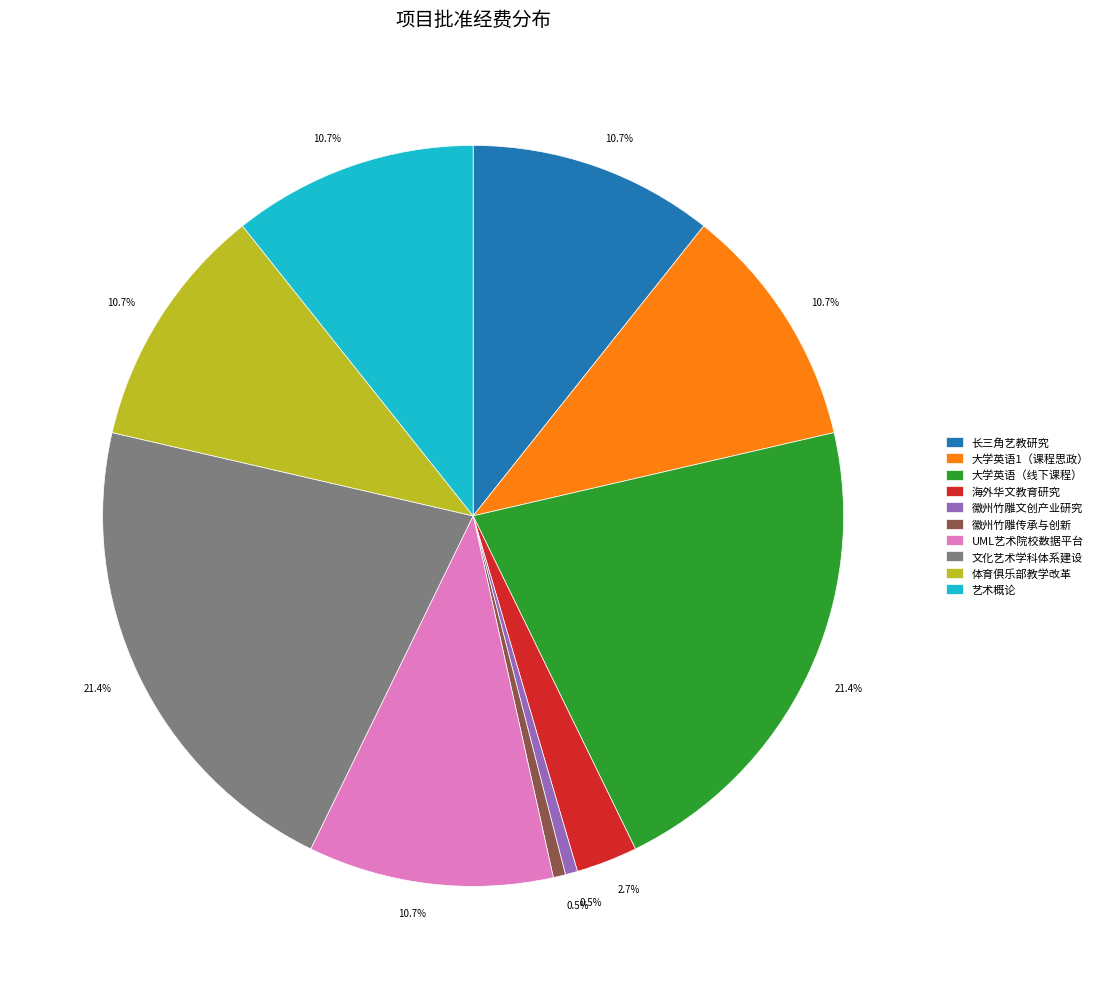

To the nearest percent, what is the difference between the largest and smallest slice percentages?

21%